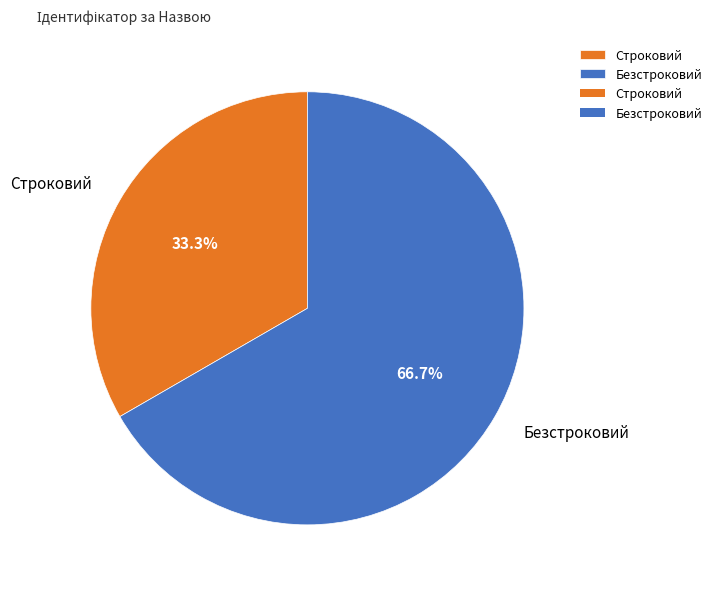

How many slices are in this pie chart?

2